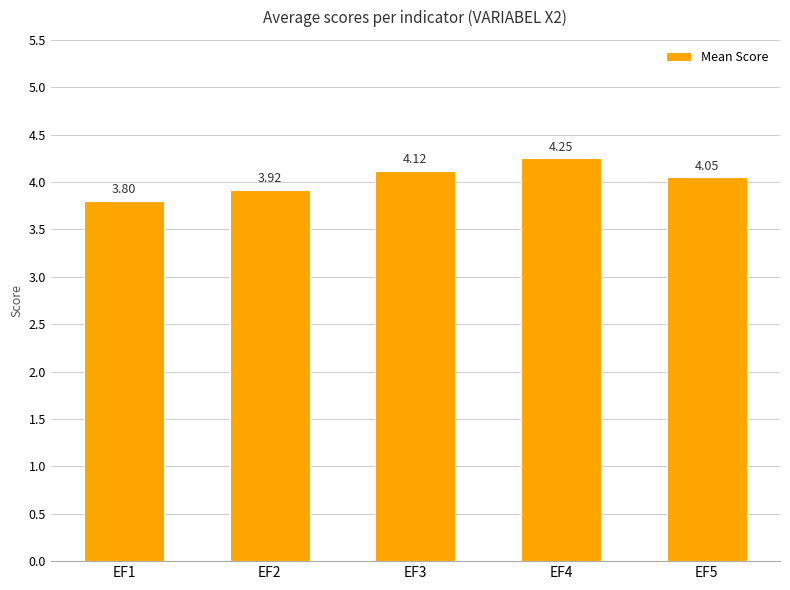

What is the sum of all values?

20.1